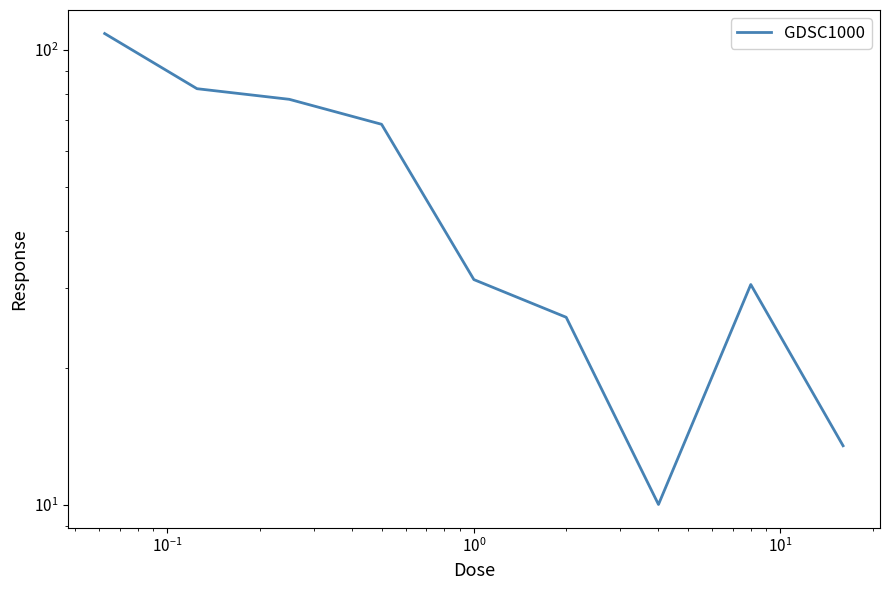

What is the minimum value shown in the chart?

10.0